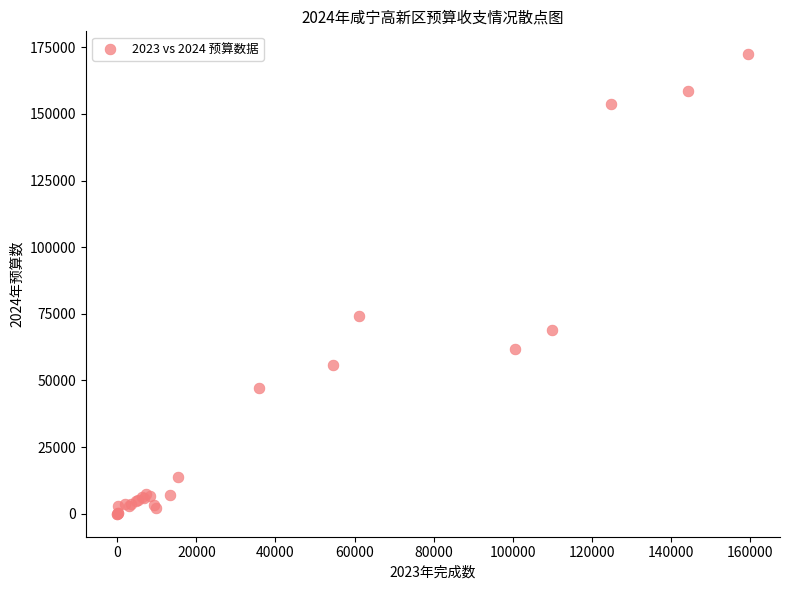

What Y value in the scatter plot is closest to 86195?

74283